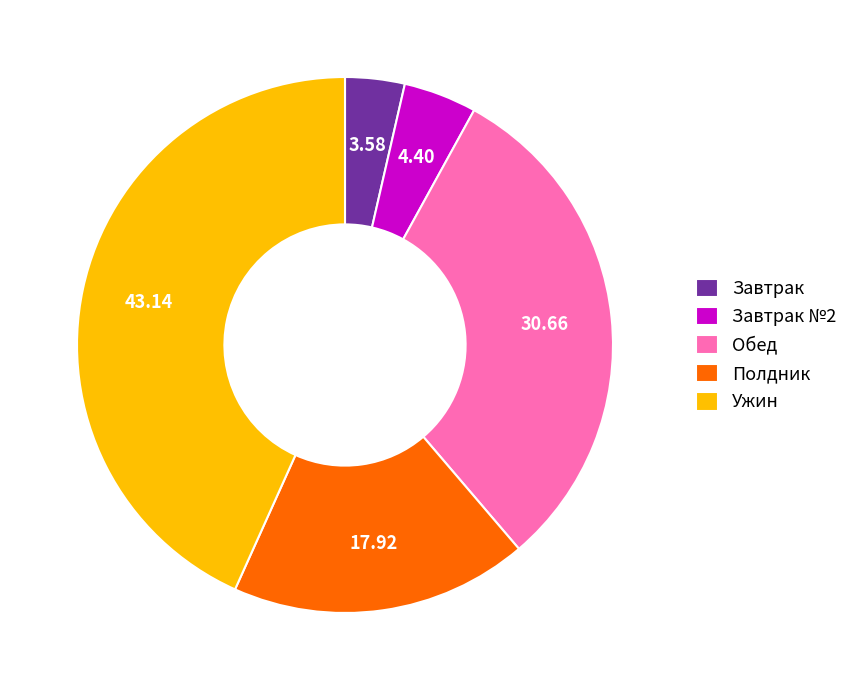

True or false: Обед accounts for 44% of the total.

False